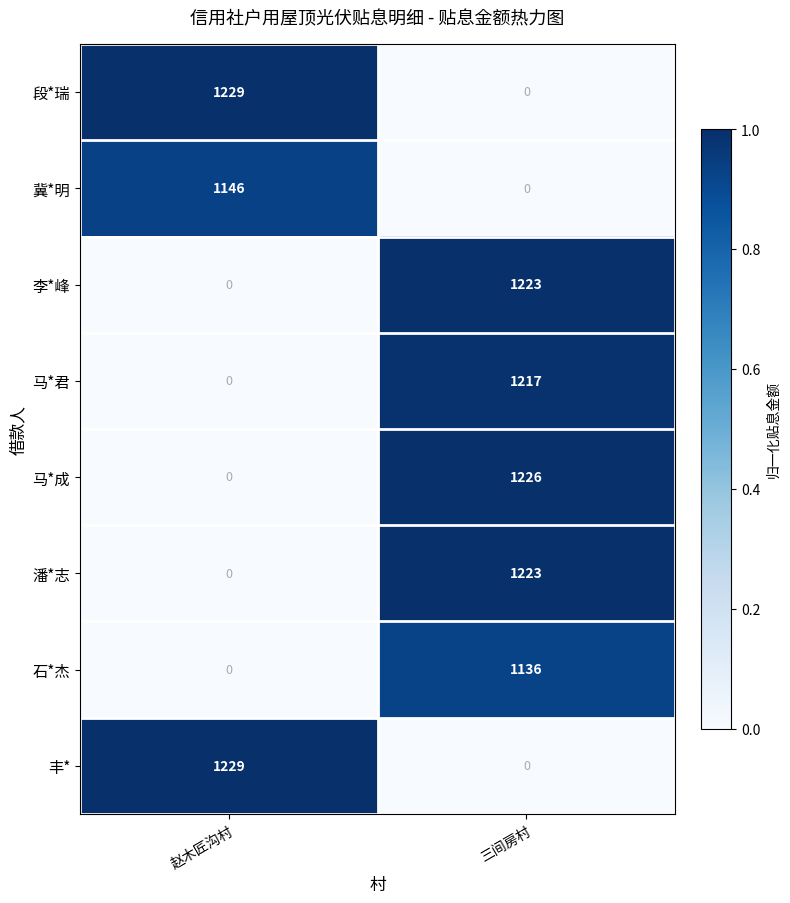

Rank the categories by 石*杰 value from highest to lowest.

三间房村, 赵木匠沟村